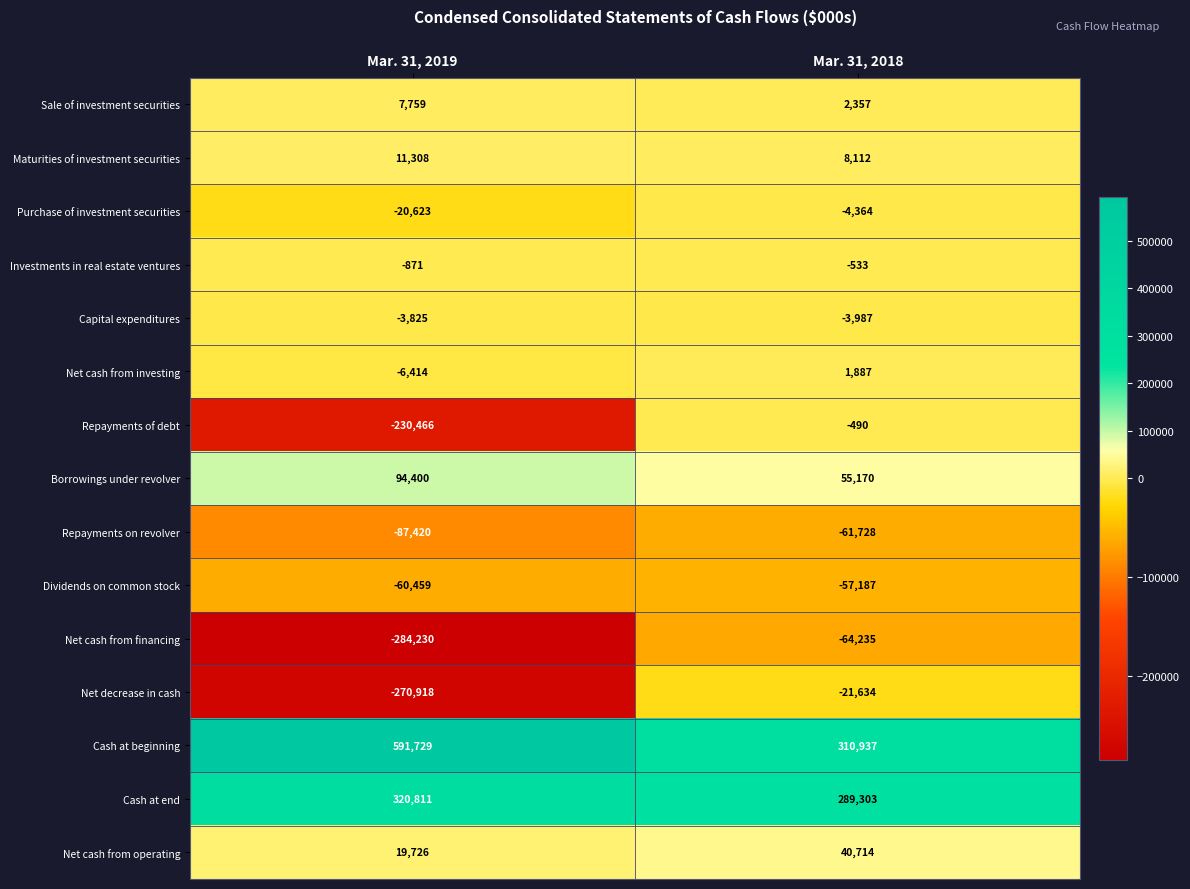

At which label is Investments in real estate ventures closest to -702?

Mar. 31, 2019